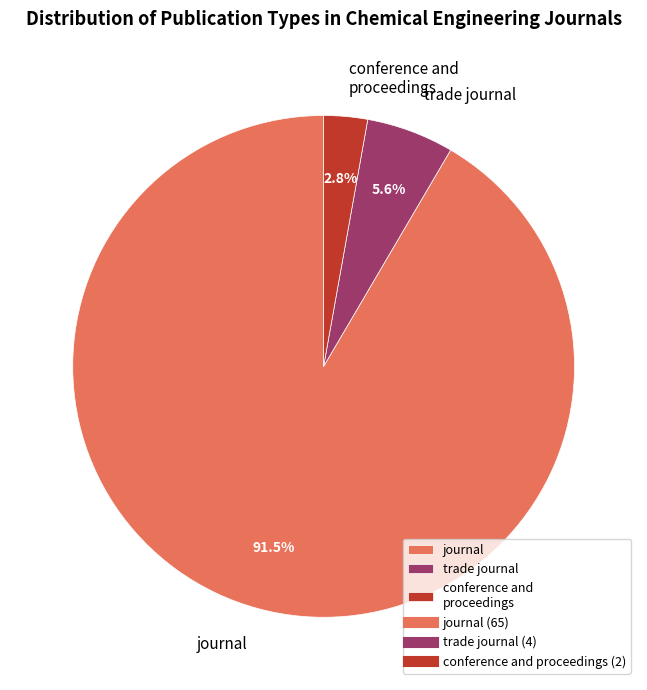

How many slices are in this pie chart?

3